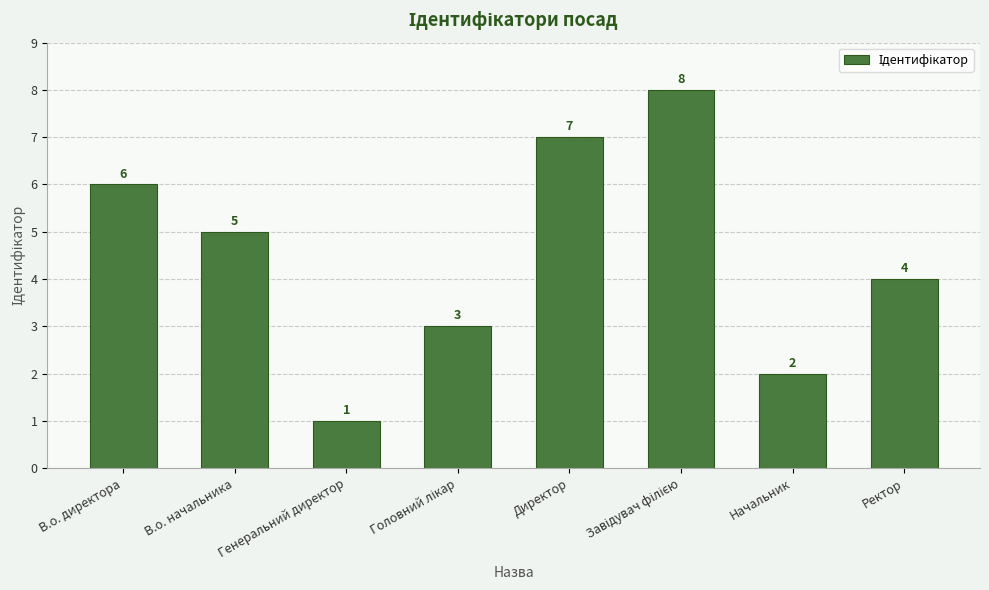

Reading right to left, list all the values displayed in this chart.

4	2	8	7	3	1	5	6